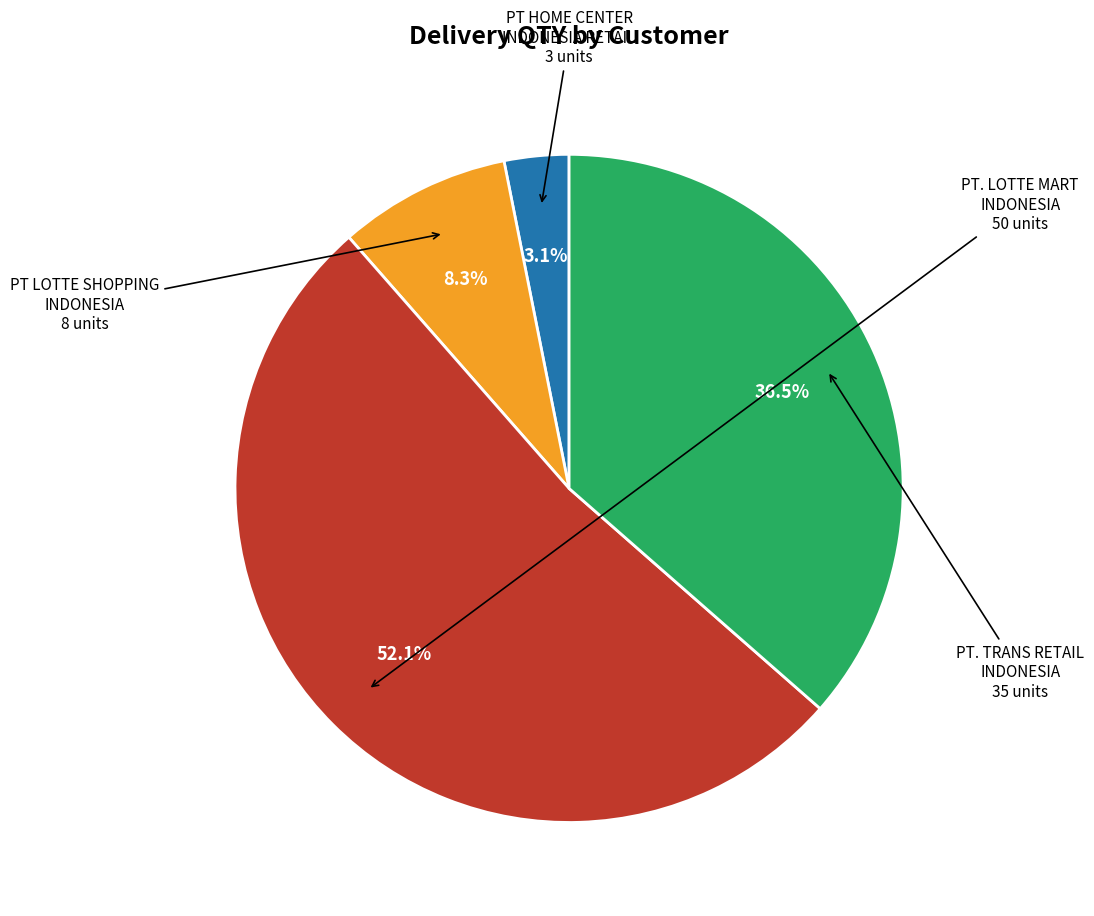

Is there a majority slice in this chart?

Yes